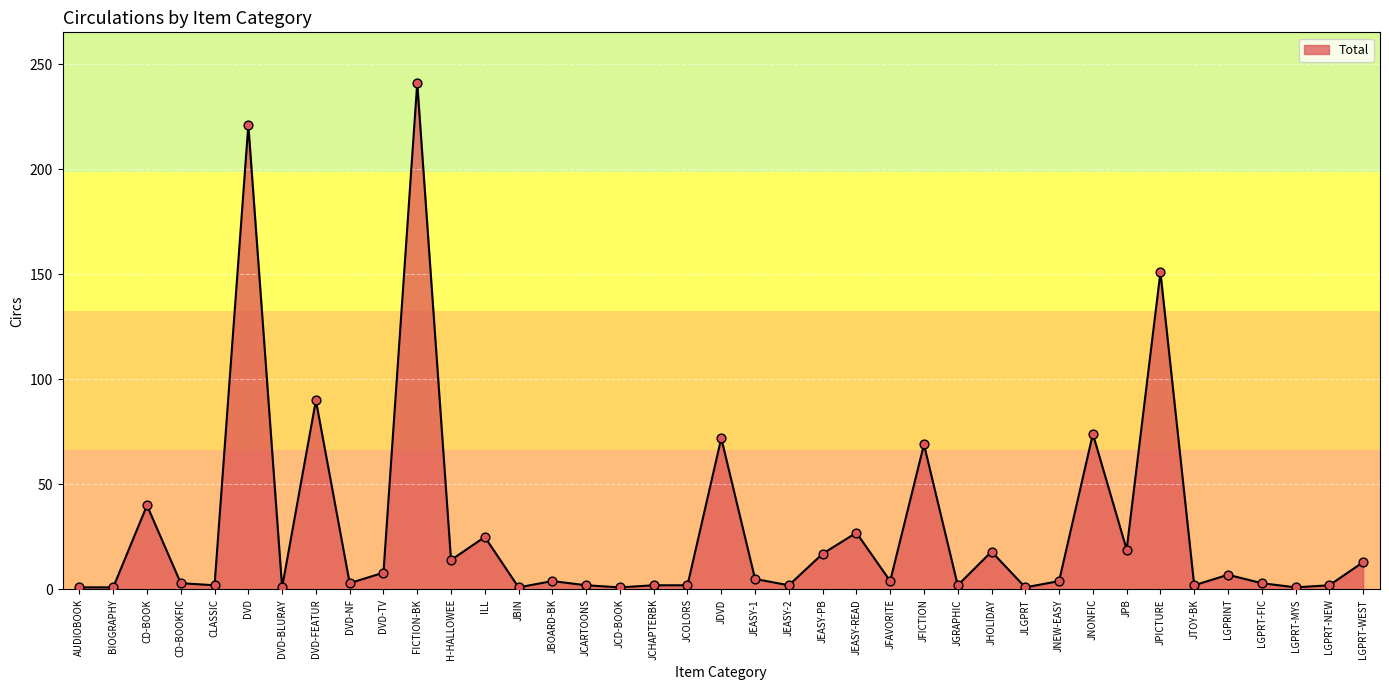

What is the change in value from AUDIOBOOK to JNONFIC?

+73